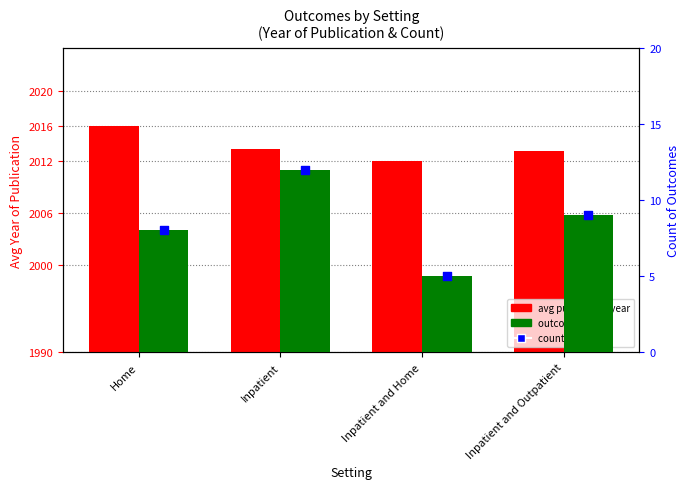

Which series has the largest total across all categories?

avg publication year